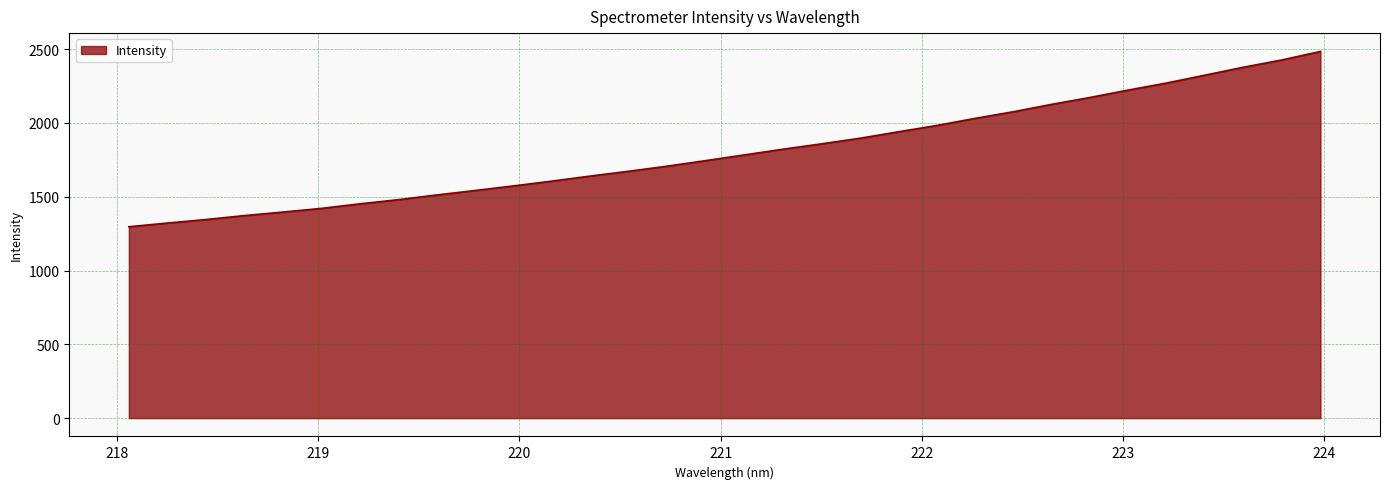

True or false: there are more than 0 points higher than both neighbors.

False